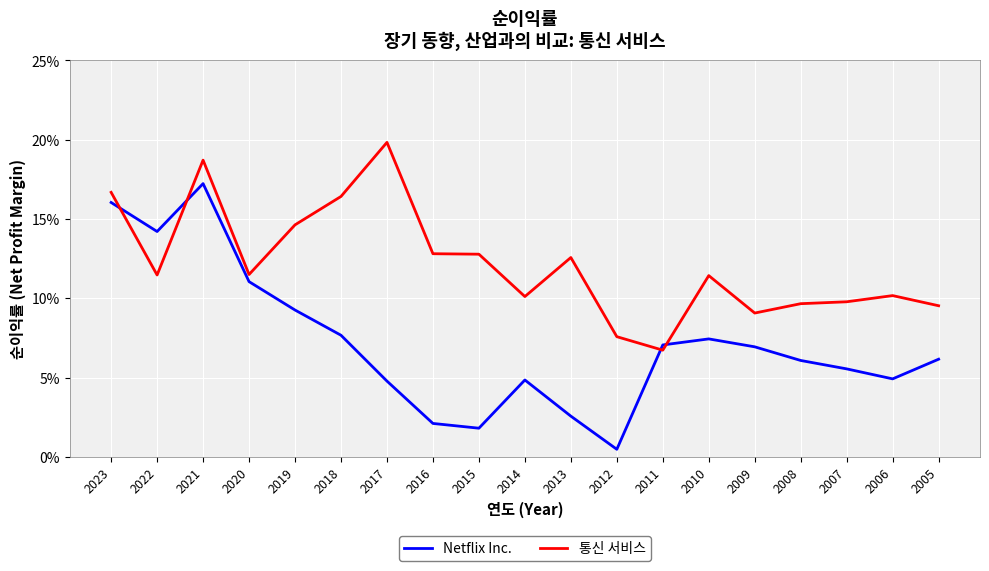

What is the value of the 통신 서비스 point at the 4th from the left?

0.1